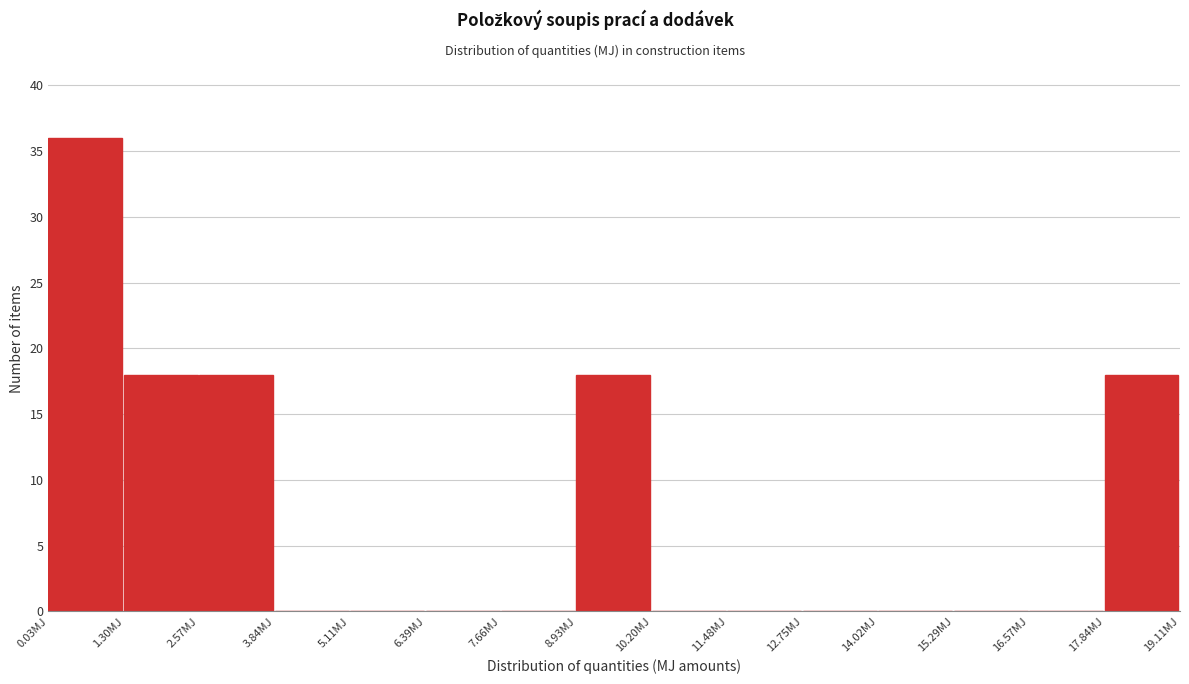

Reading left to right, transcribe this chart: for each bar, give the range it covers on the x-axis and its height. Neither the bar edges nor the heights are printed on the chart, so give them approximately, as read against the axes.

0.0 to 1.2: 36
1.2 to 2.6: 18
2.6 to 3.8: 18
3.8 to 5.2: 0
5.2 to 6.4: 0
6.4 to 7.6: 0
7.6 to 9.0: 0
9.0 to 10.2: 18
10.2 to 11.4: 0
11.4 to 12.8: 0
12.8 to 14.0: 0
14.0 to 15.2: 0
15.2 to 16.6: 0
16.6 to 17.8: 0
17.8 to 19.2: 18